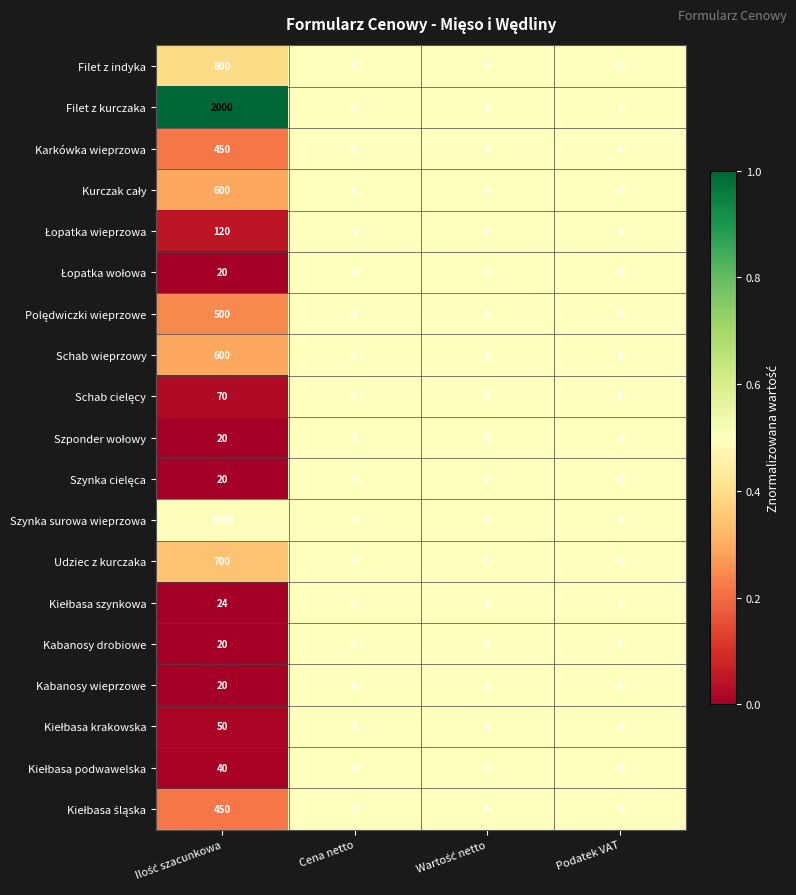

What is the greatest value displayed?

2000